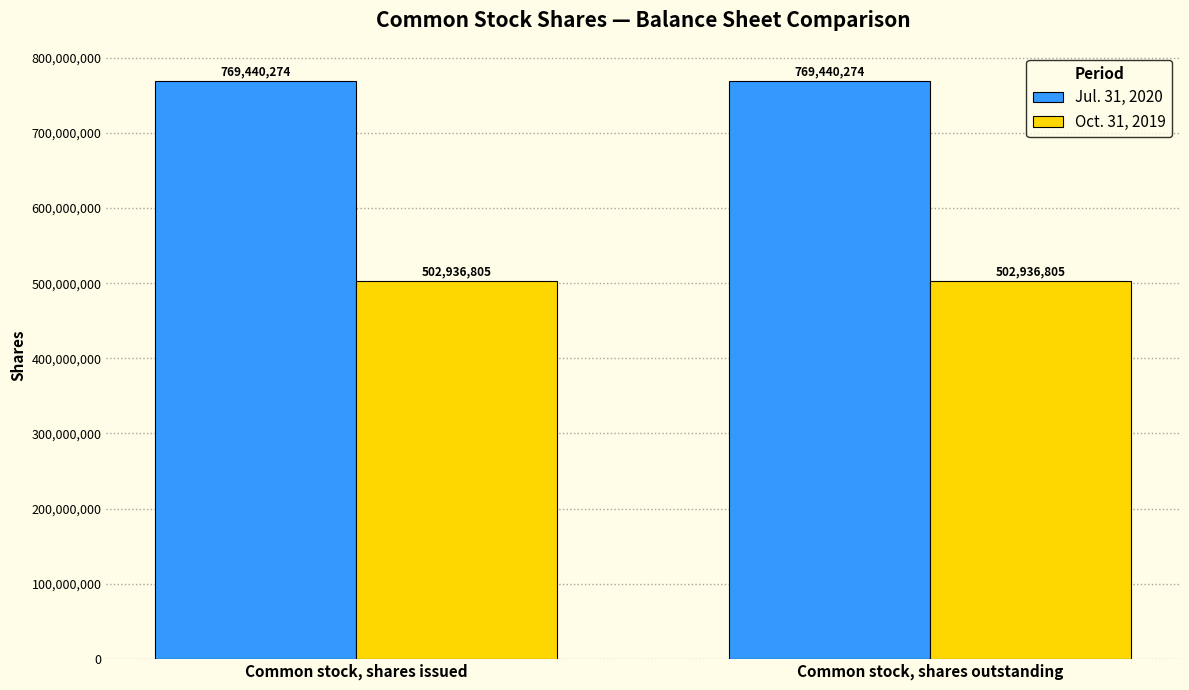

What is the label of the 1st bar from the right?

Common stock, shares outstanding